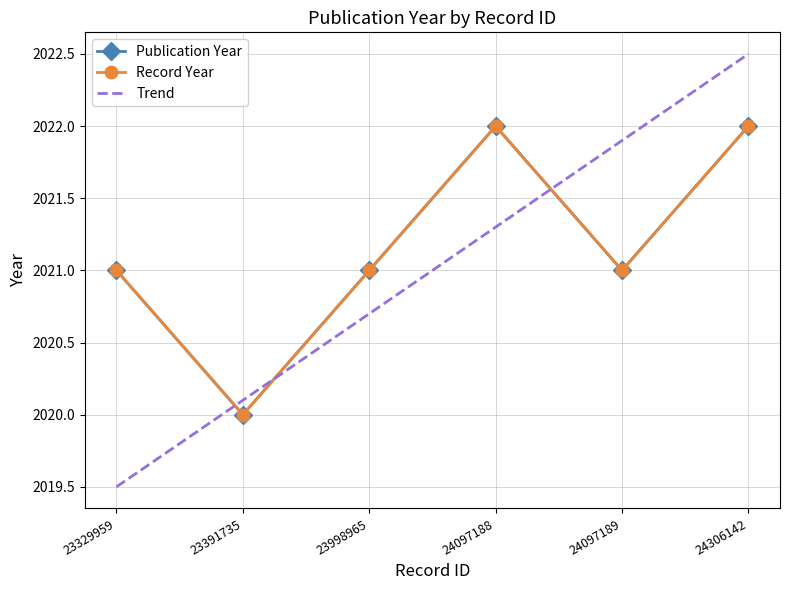

Which series has the widest spread of values?

Trend